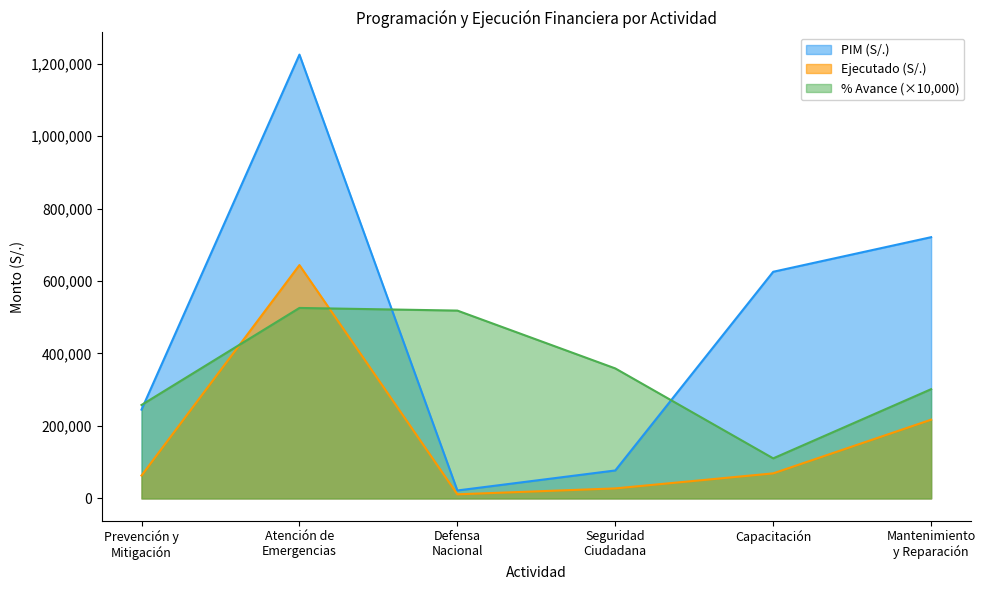

Which series has the largest range (max minus min)?

PIM (S/.)